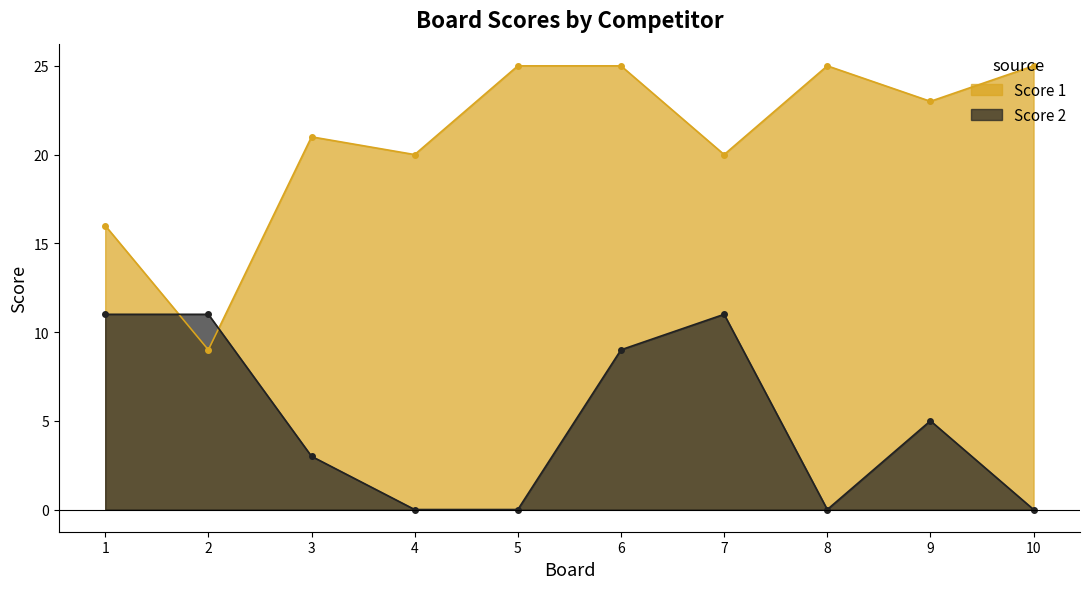

At 7, list the series in order from largest to smallest.

Score 1, Score 2